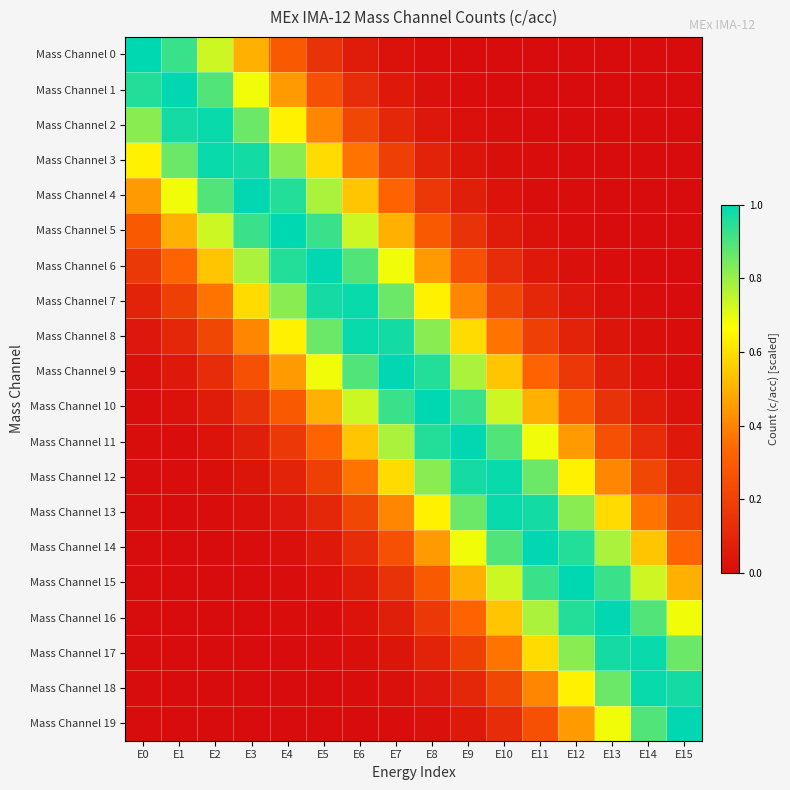

What is the spread (max minus min) of values at E8?

1.0